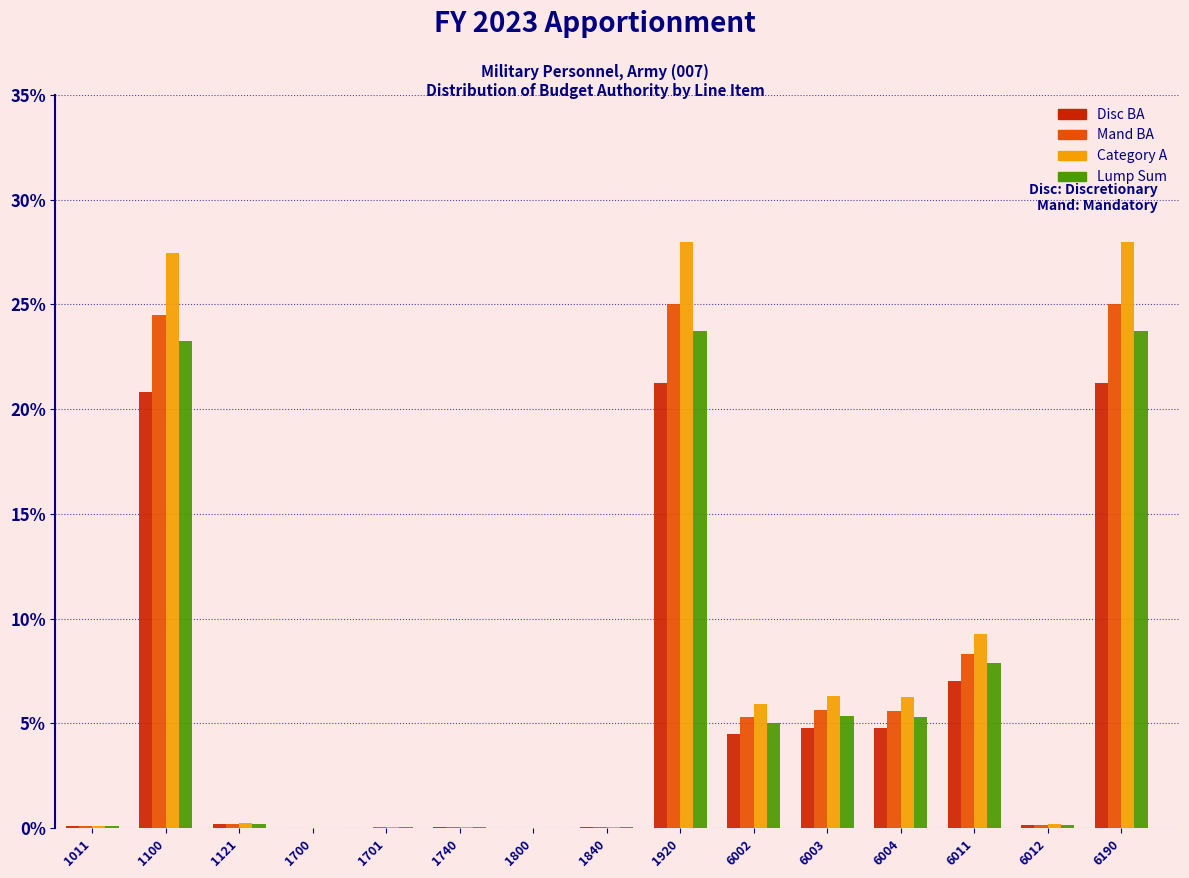

At which label is Disc BA closest to 10?

6011